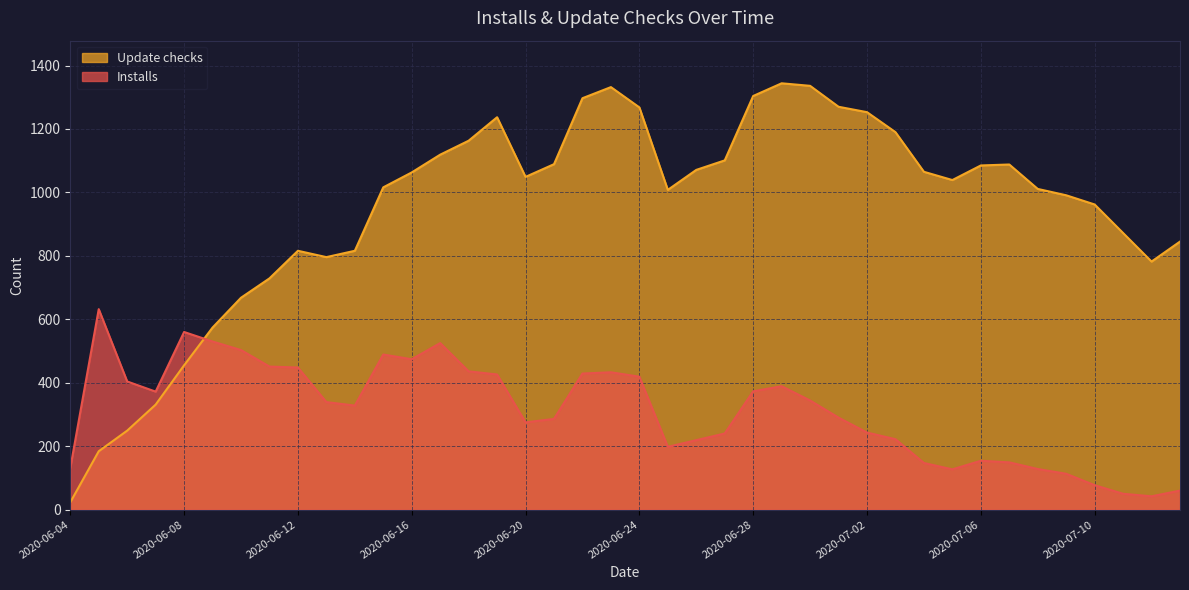

What is the value of the Installs point at the 22nd from the left?

198